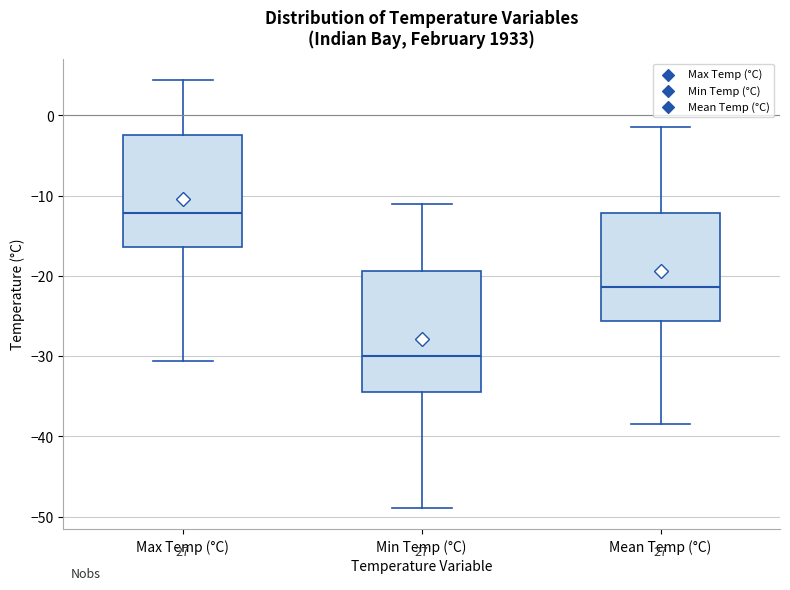

Which box has the lowest median line?

Min Temp (°C)